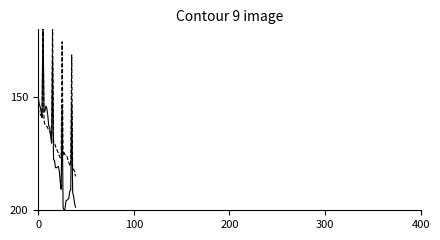

Reading left to right, extract all data points from this chart.

pressure: 150.0	152.8	154.3	156.4	158.8	116.2	156.4	156.2	153.9	154.9	158.0	162.8	163.3	167.4	170.3	133.2	177.7	177.8	181.1	181.2	180.8	180.6	182.4	187.5	190.7	153.3	198.7	200.0	199.5	195.8	195.6	195.2	194.7	191.5	191.0	152.5	192.2	193.8	196.9	198.6
humidity: 155.0	157.2	157.5	158.2	159.5	110.3	160.2	162.0	162.5	162.8	163.7	164.7	165.0	166.3	166.8	117.8	169.3	170.0	171.7	172.8	173.7	174.7	175.8	176.8	176.7	125.5	175.7	174.5	175.5	175.5	176.0	177.8	178.8	180.0	180.3	131.3	181.7	181.8	182.8	185.0